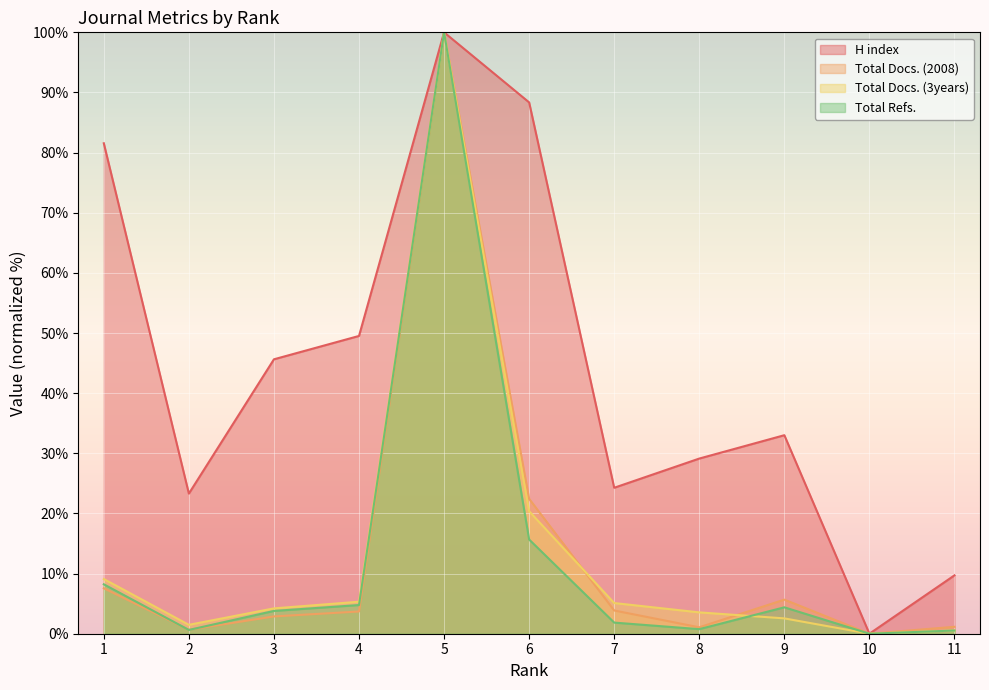

True or false: Total Docs. (3years) has more than 0 points higher than both neighbors.

True